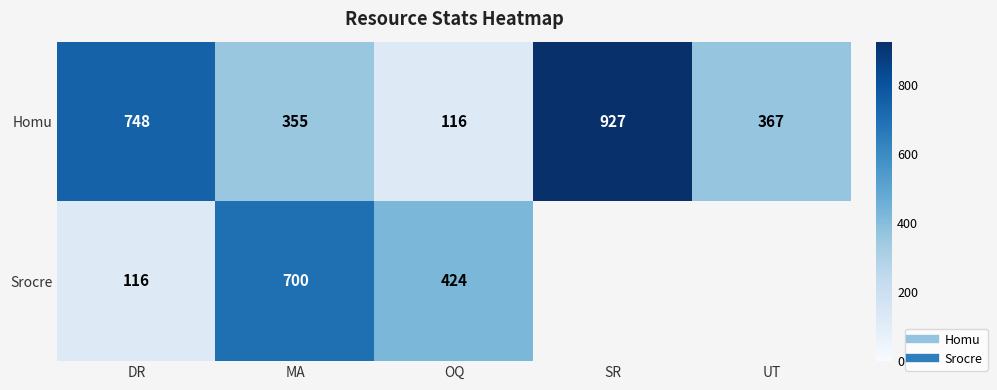

List the series in order of their peak value, lowest first.

Srocre, Homu